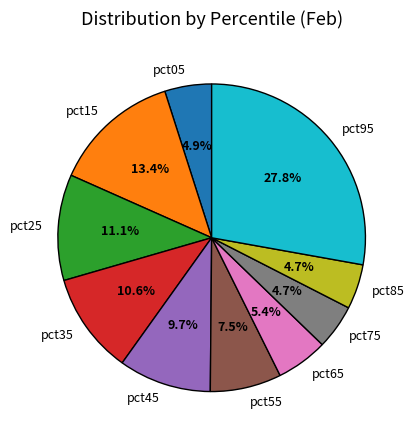

Which slice is the largest?

pct95